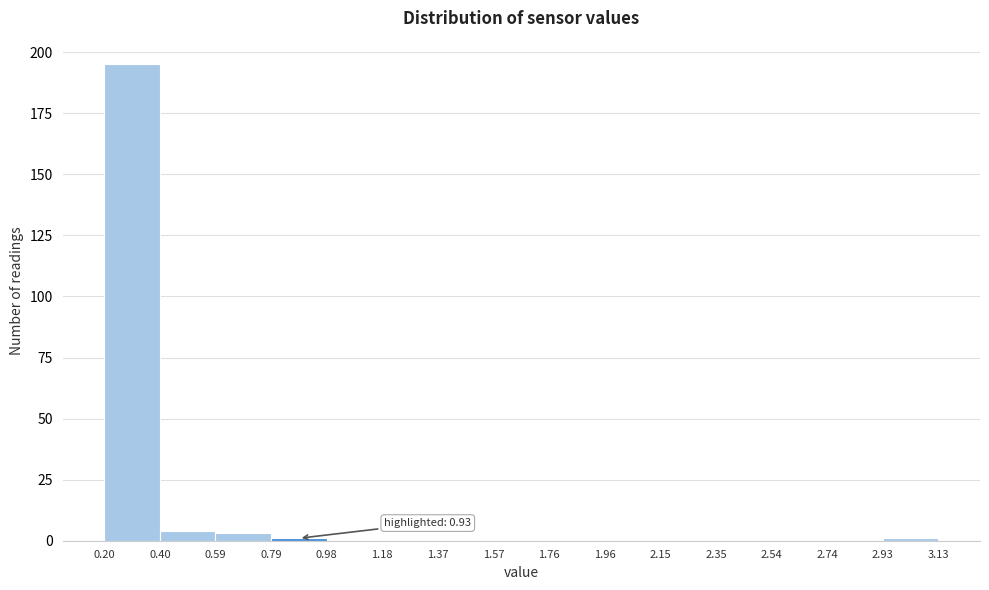

Over which range of the x-axis is the bar tallest?

0.20 to 0.40